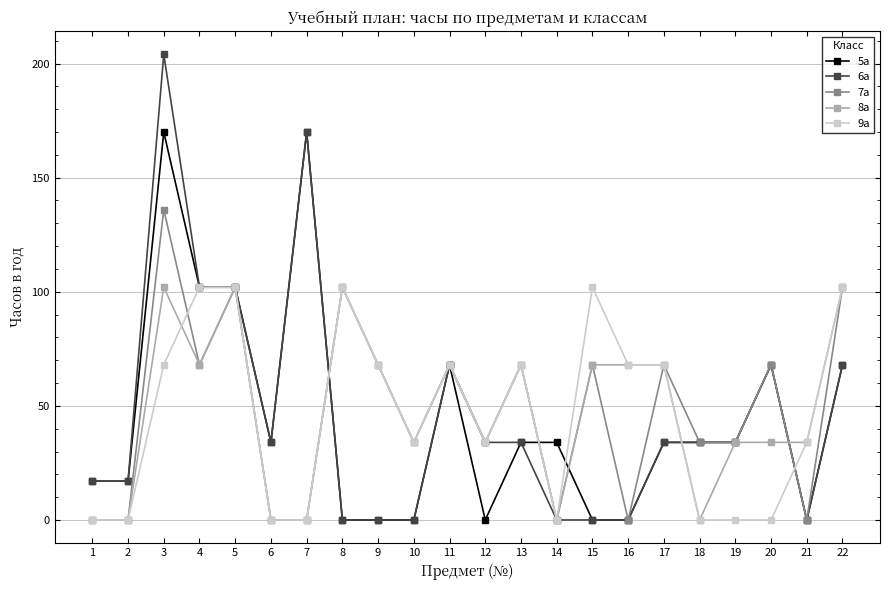

What is the total value across all series at 9?

204